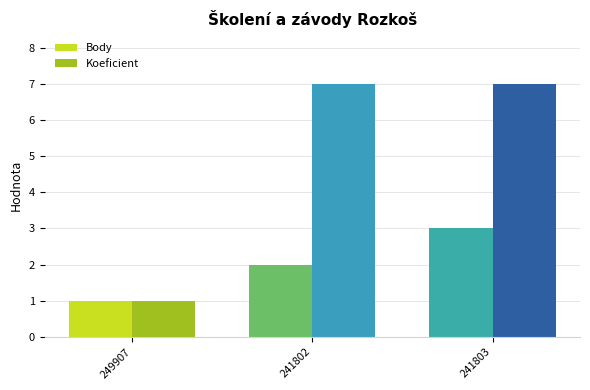

What is the average value of the Koeficient series?

5